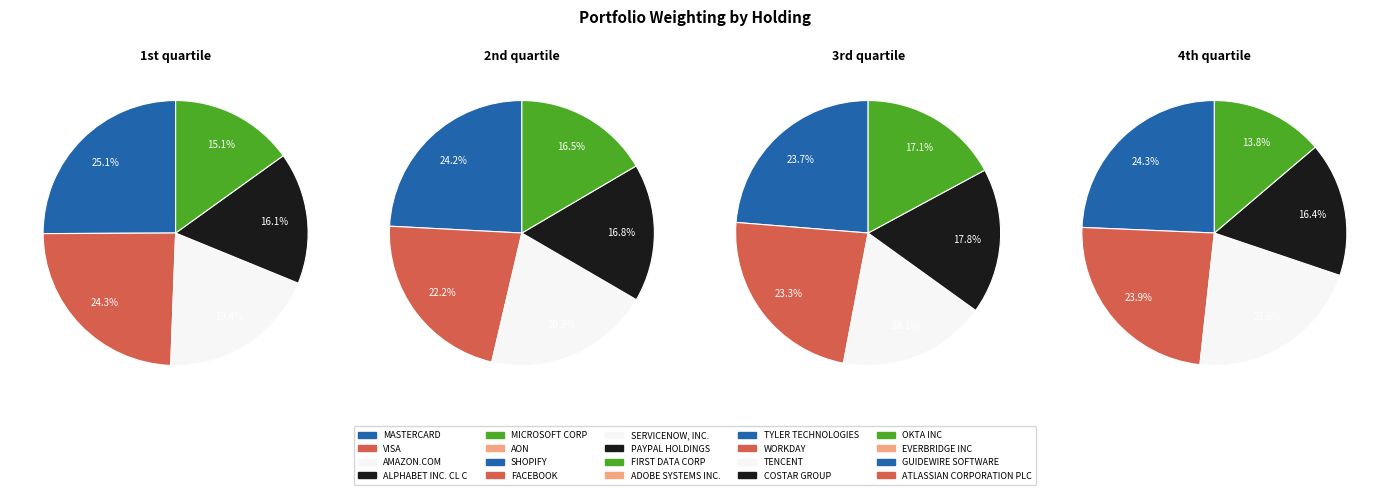

Does FACEBOOK represent more than half of the total?

No